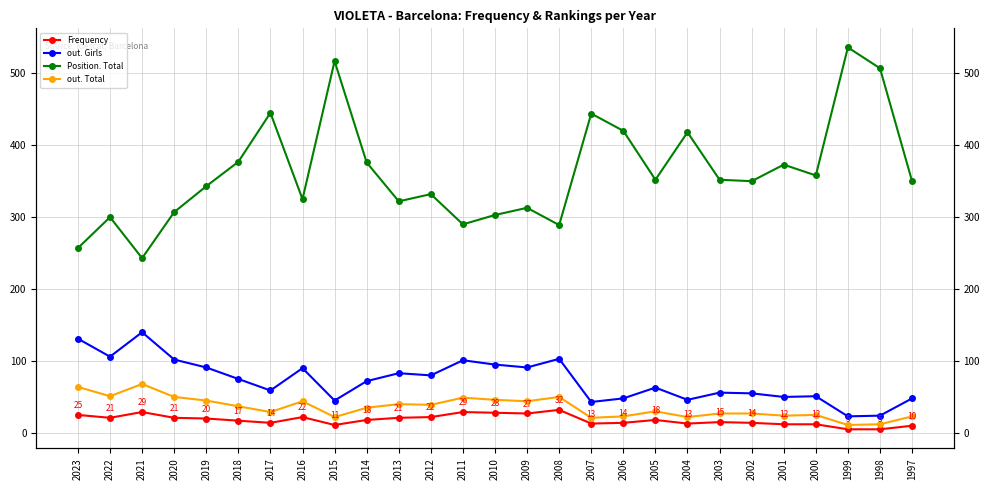

What is the highest value of the Frequency series?

32